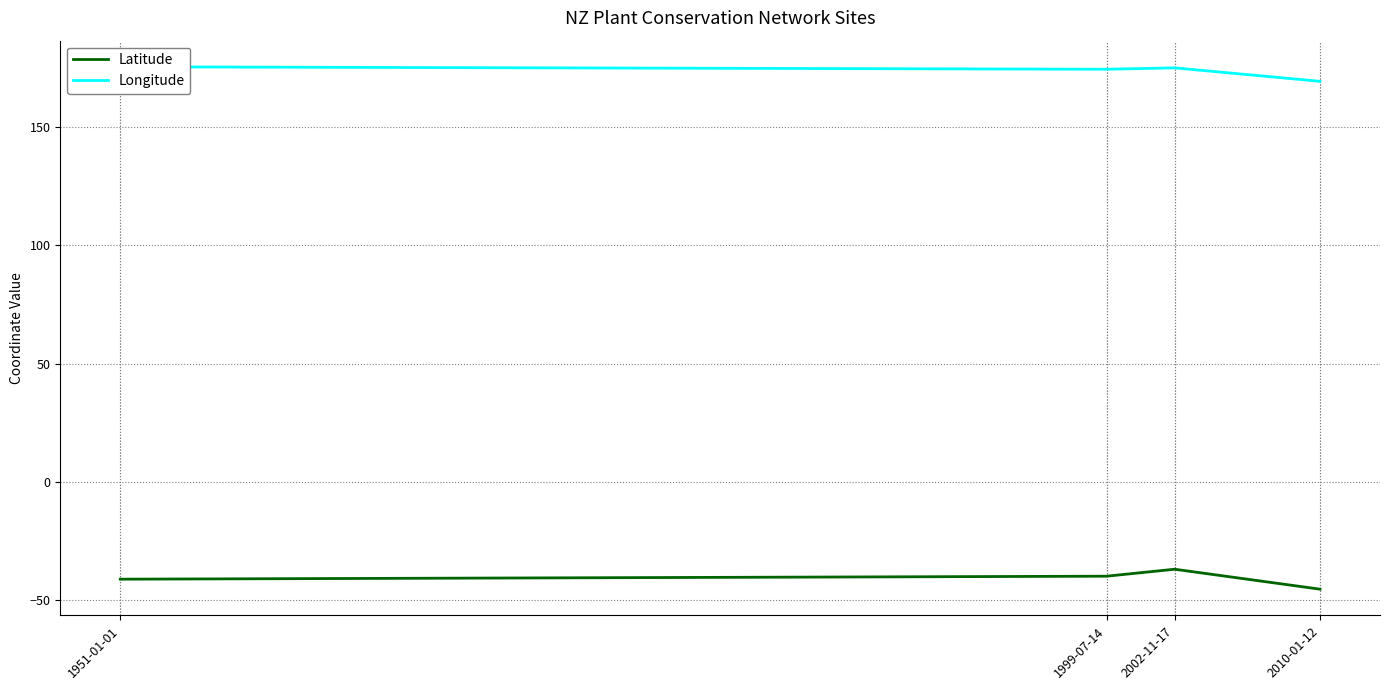

True or false: Longitude has more than 0 interior local peaks.

True